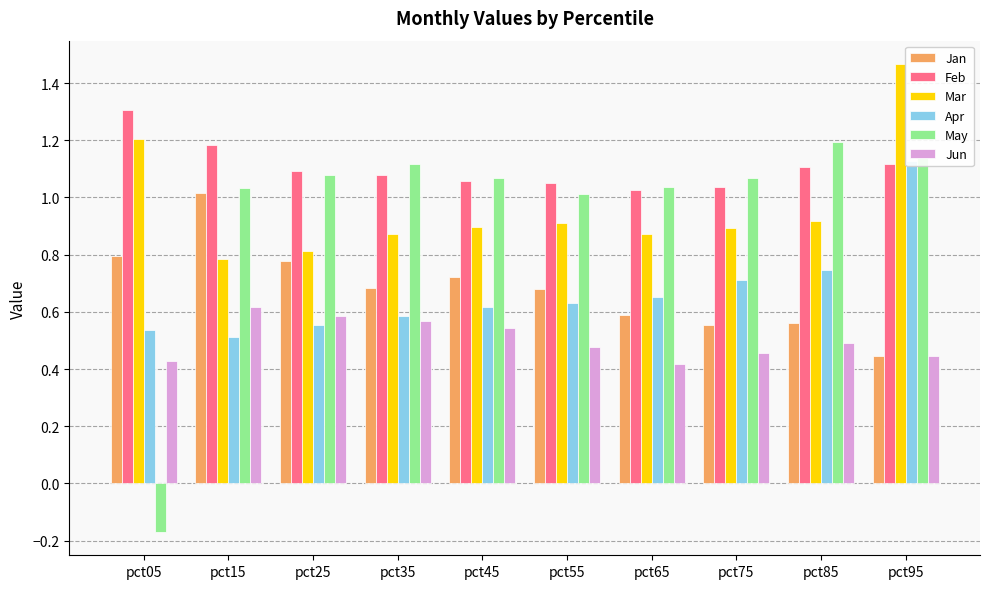

What value does the May series have at pct65?

1.0